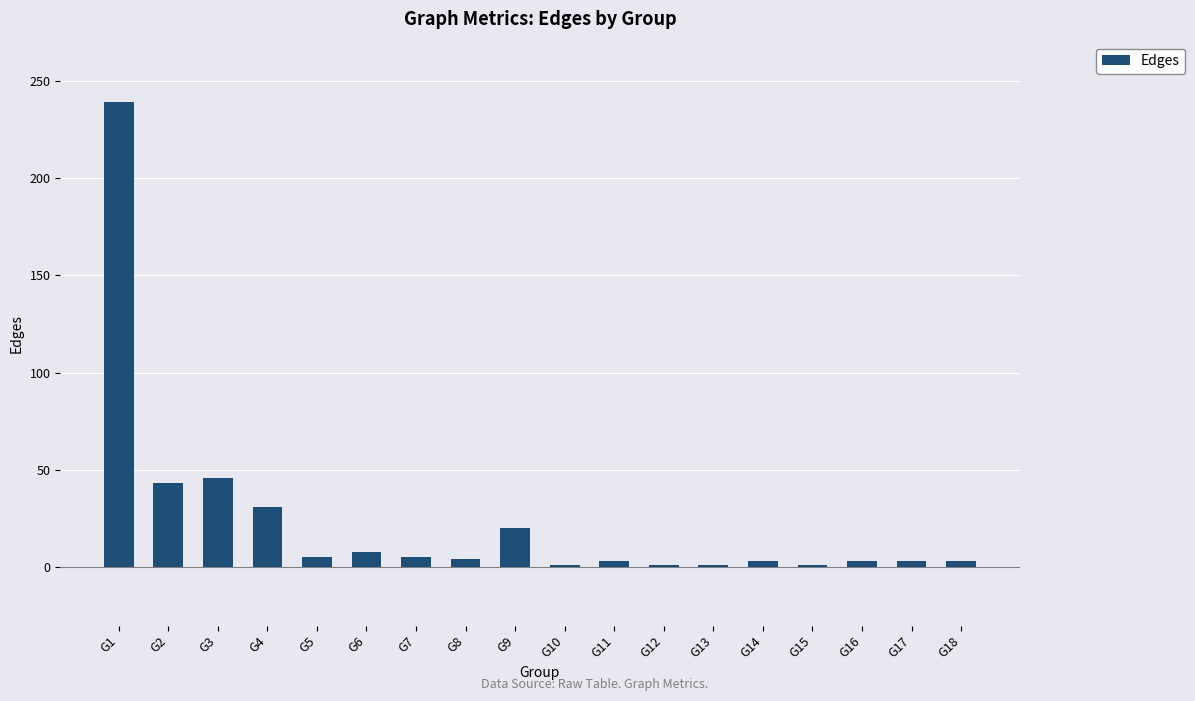

Count the number of categories in the chart.

18